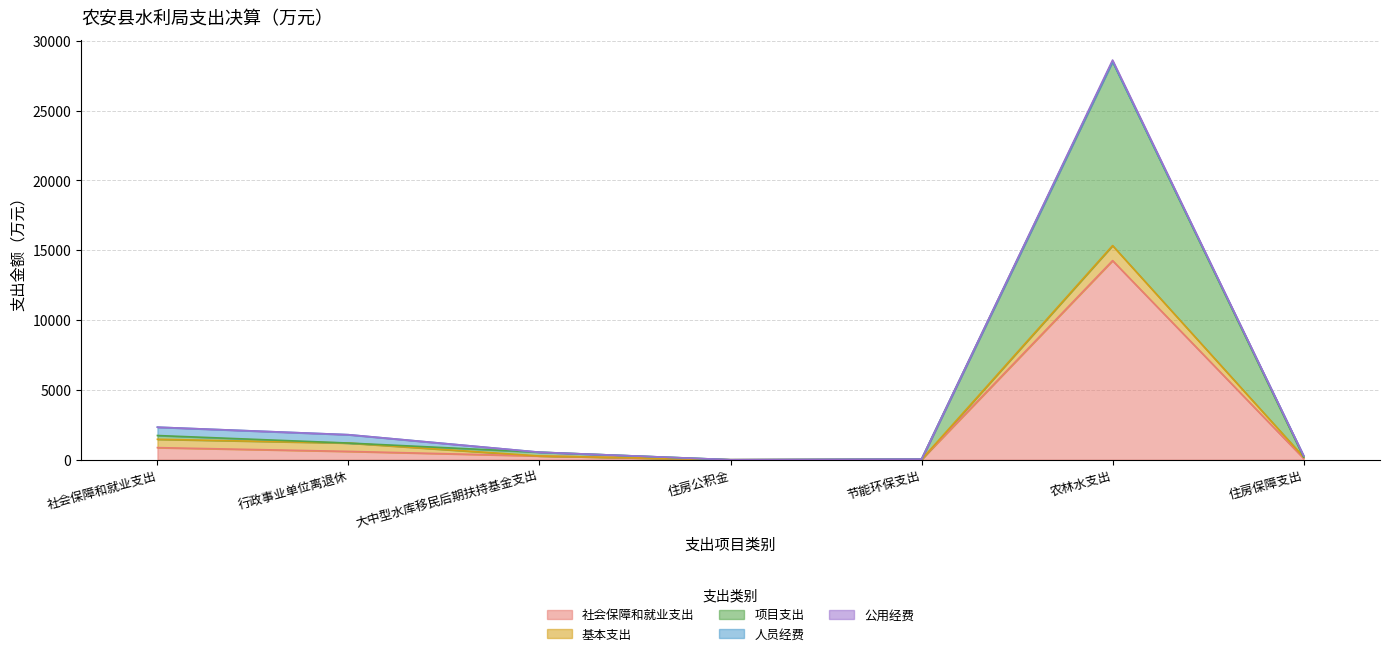

What position from the right is 大中型水库移民后期扶持基金支出?

5